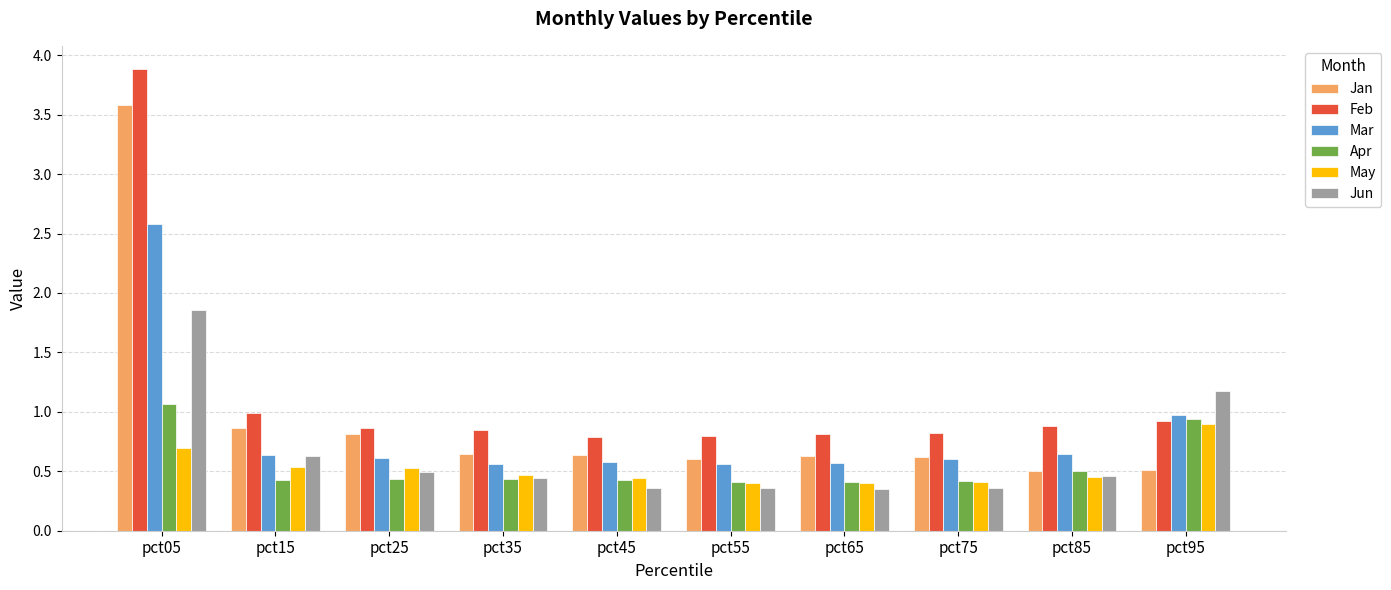

At which category does the chart reach its peak across all series?

pct05